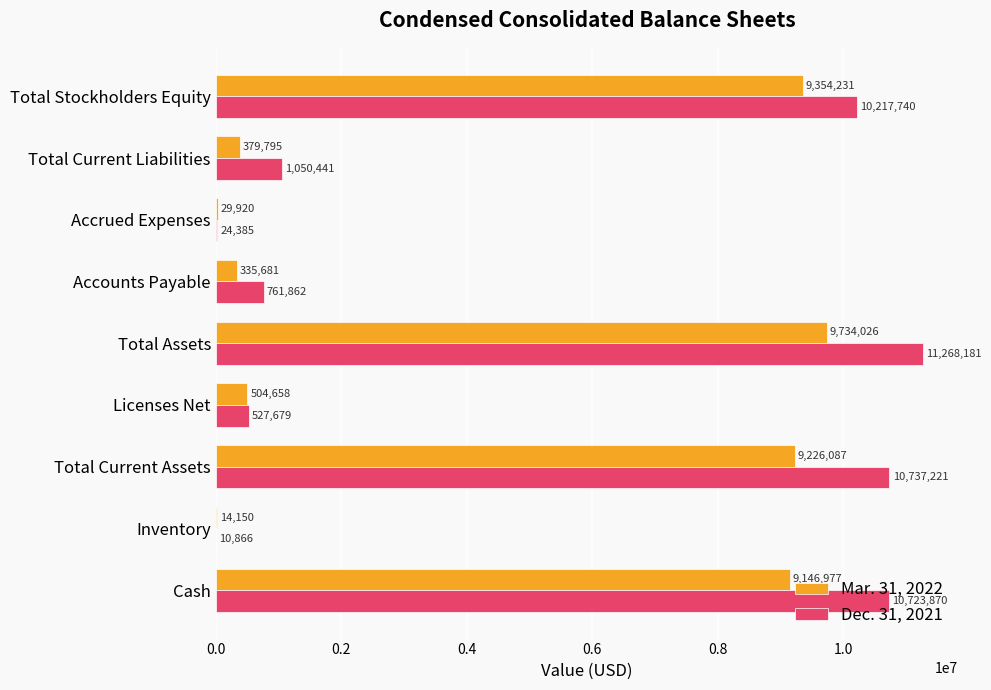

Where is Dec. 31, 2021 nearest to the value 5639523?

Total Stockholders Equity